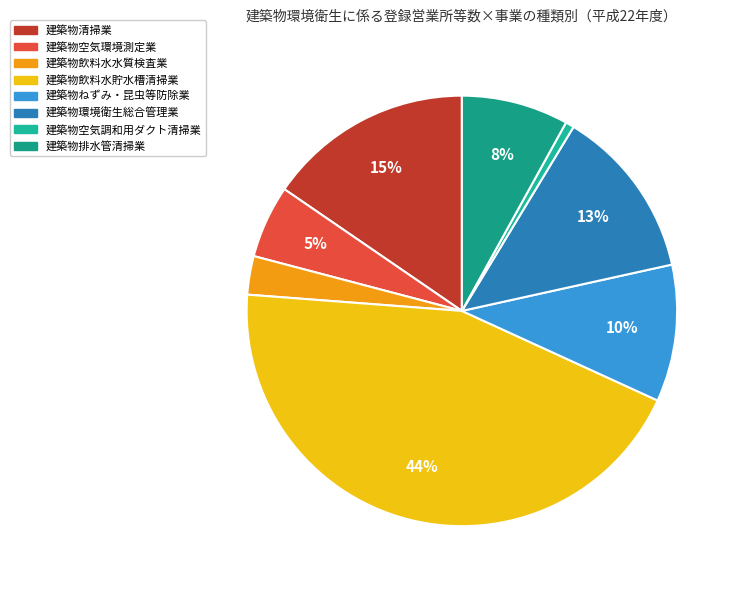

Does any single category account for the majority?

No